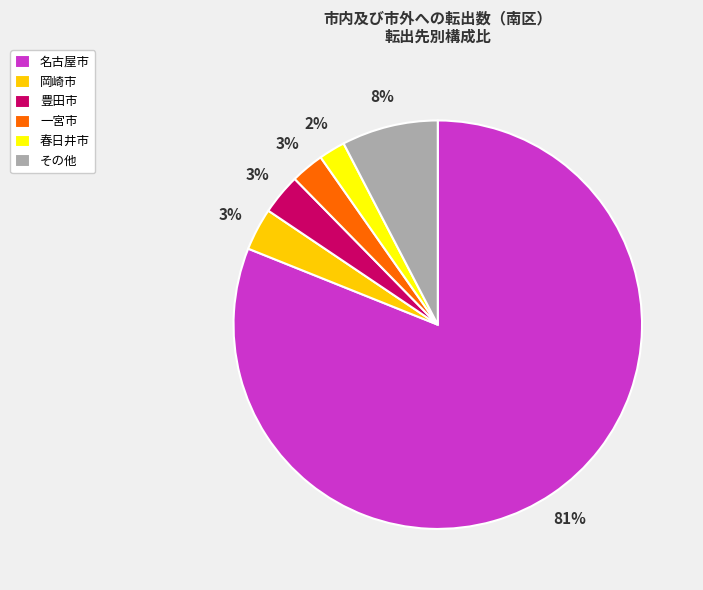

To the nearest percent, what is the difference between the largest and smallest slice percentages?

79%